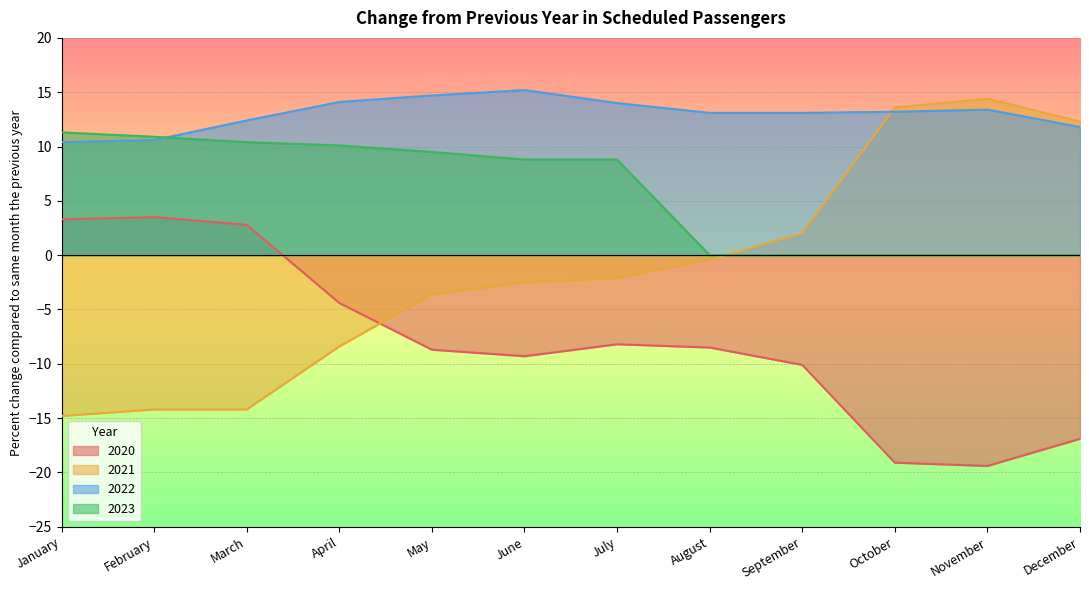

The 2022 series shows 10.6 at February. True or false?

True